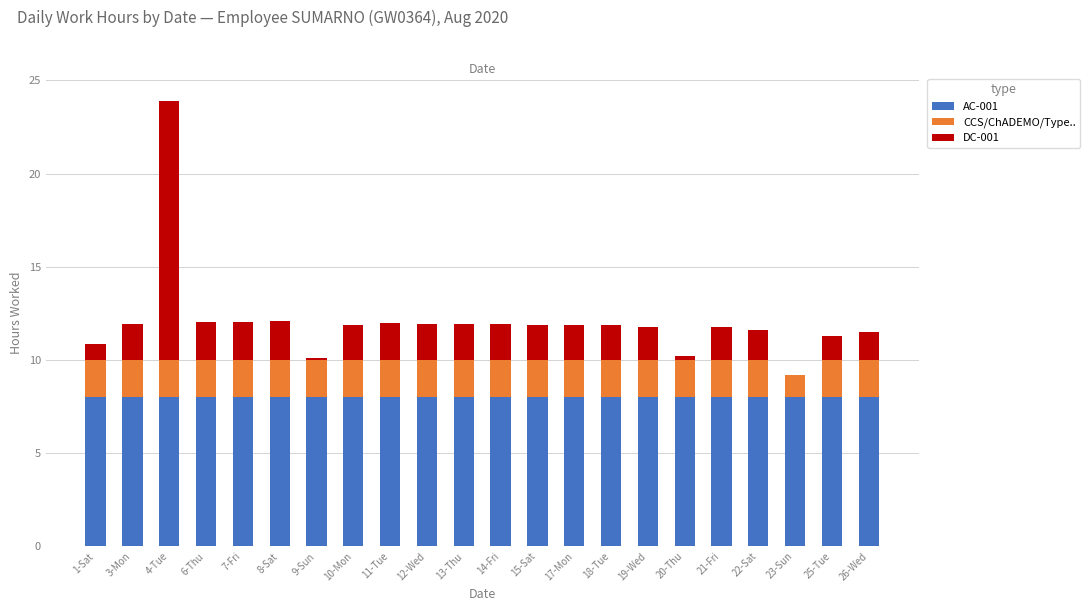

At which category is the sum across all series the highest?

4-Tue